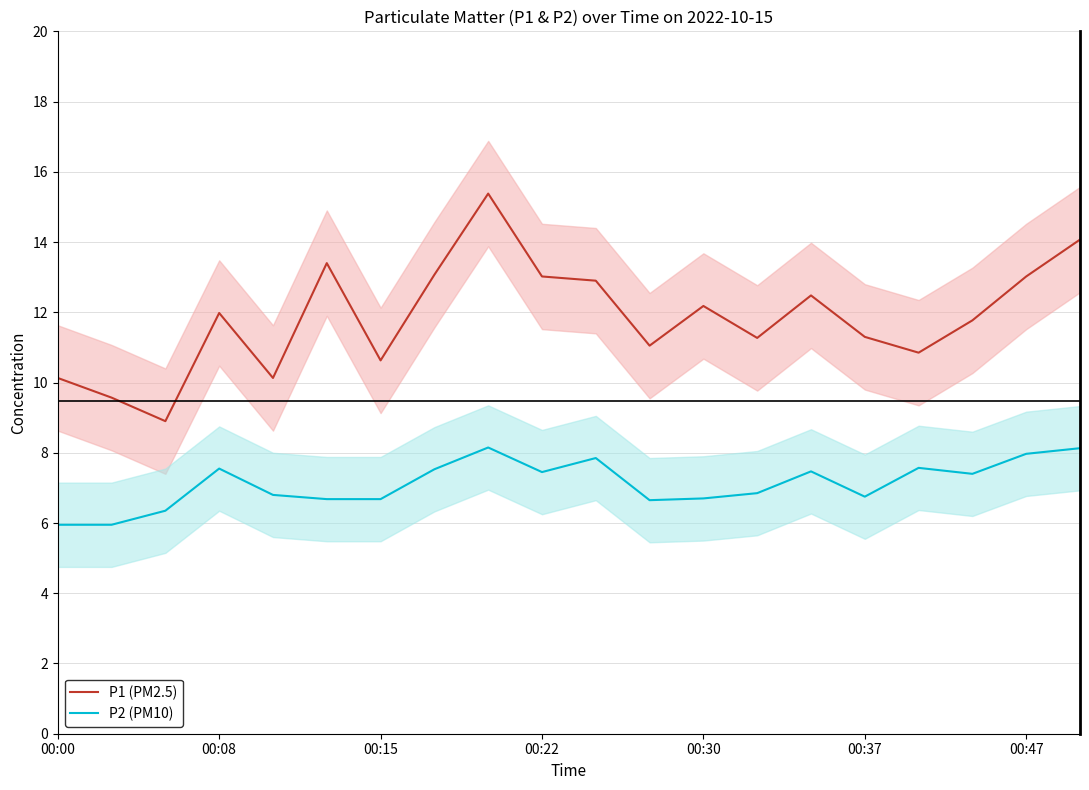

What is the maximum value shown in the chart?

15.4